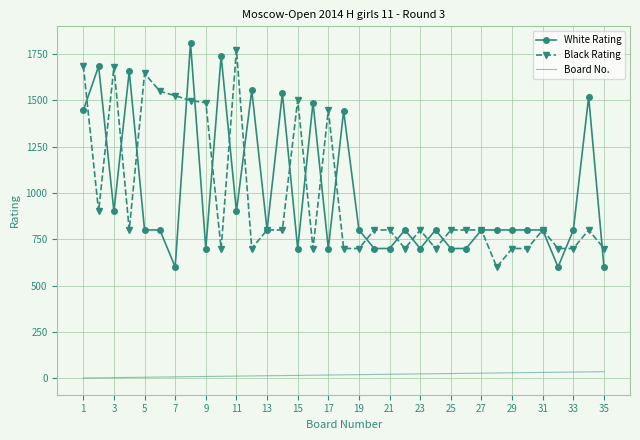

True or false: Board No. and Black Rating intersect in this chart.

False